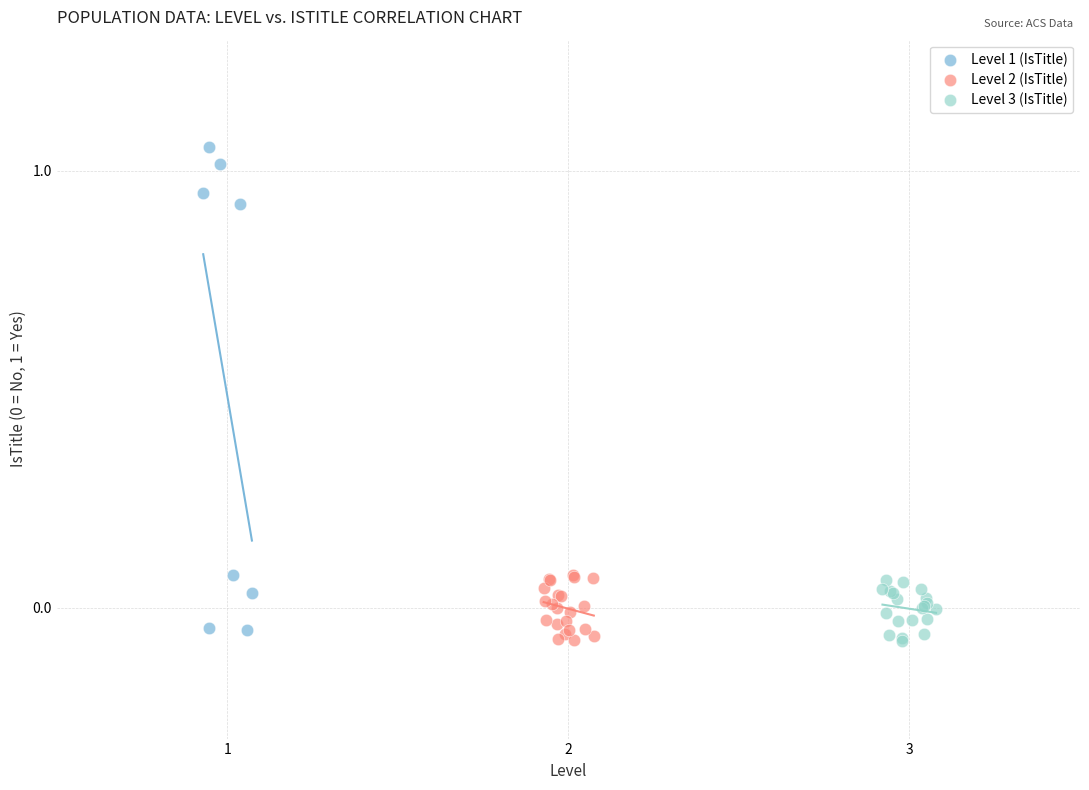

Which series has the largest Y range (max minus min)?

Level 1 (IsTitle)